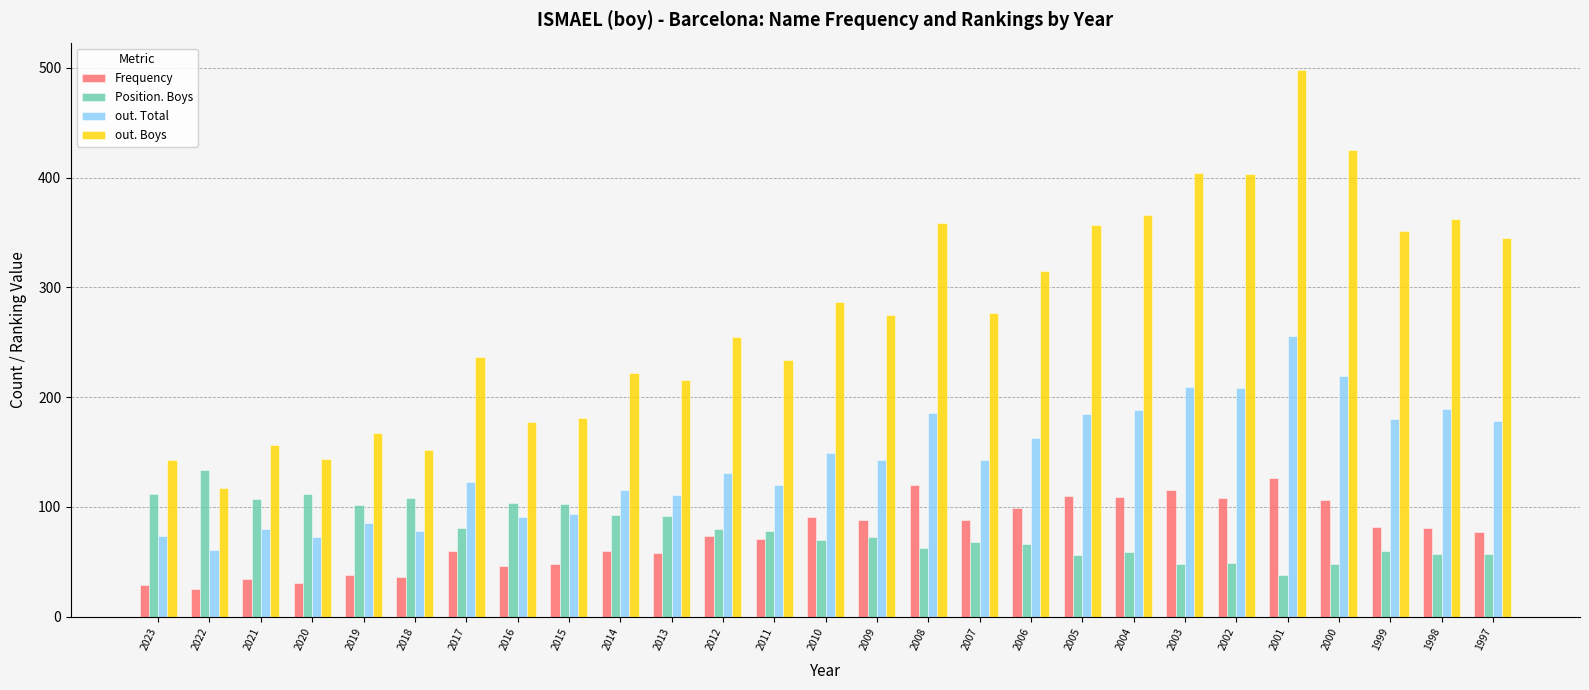

Which series has the largest total across all categories?

out. Boys